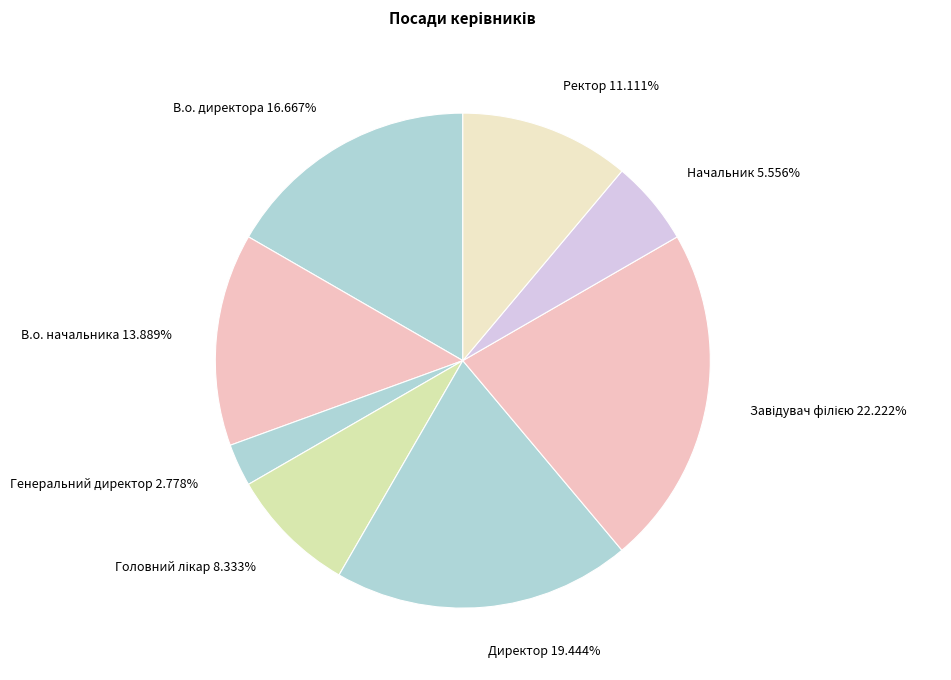

What is the smallest slice in the pie chart?

Генеральний директор